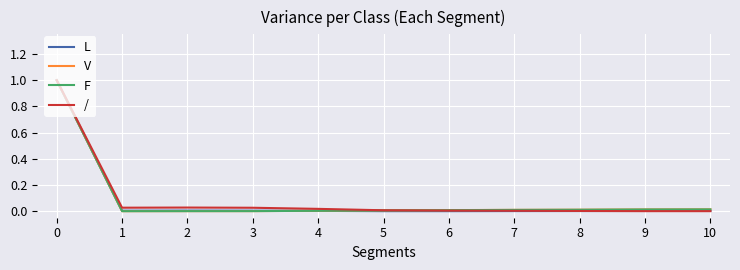

The / series shows 0.0 at 8. True or false?

True